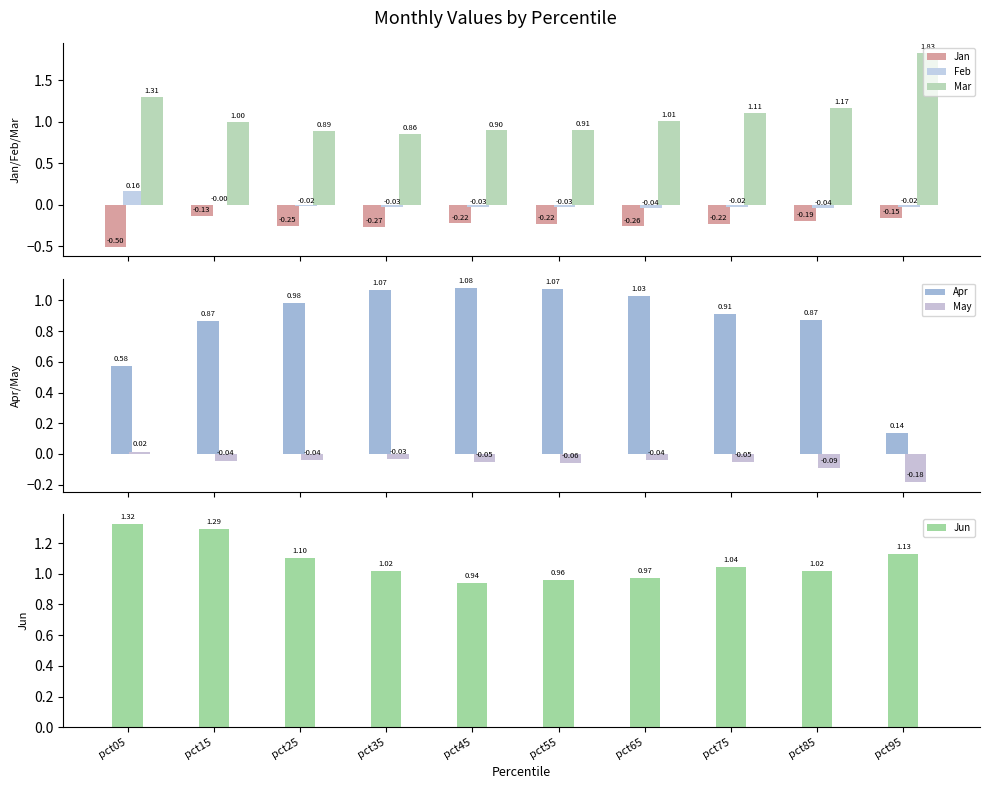

What is the value of the Jun bar at the 4th from the left?

1.0